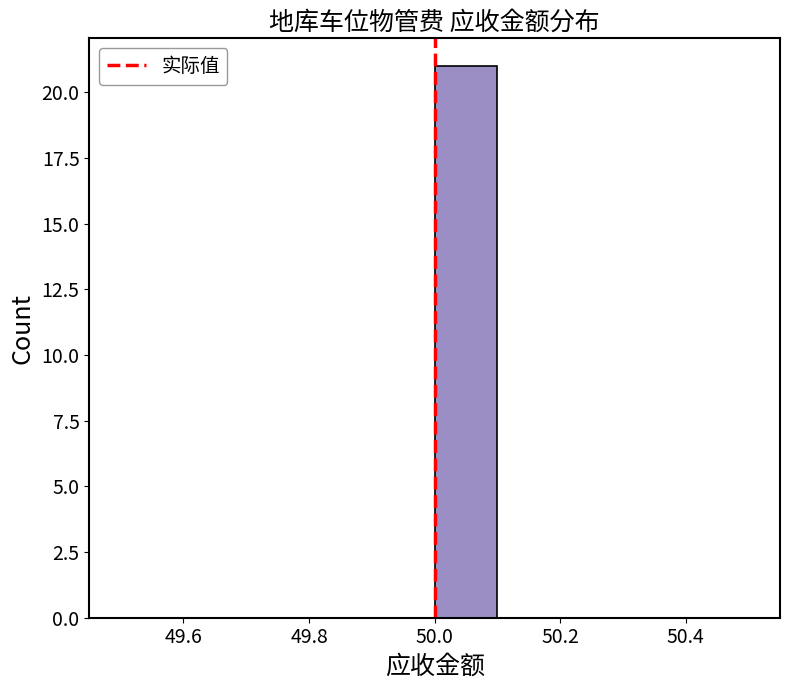

How tall is the bar that spans 50.0 to 50.1 on the x-axis? The values are not printed on the chart, so give them approximately, as read against the axis.

21